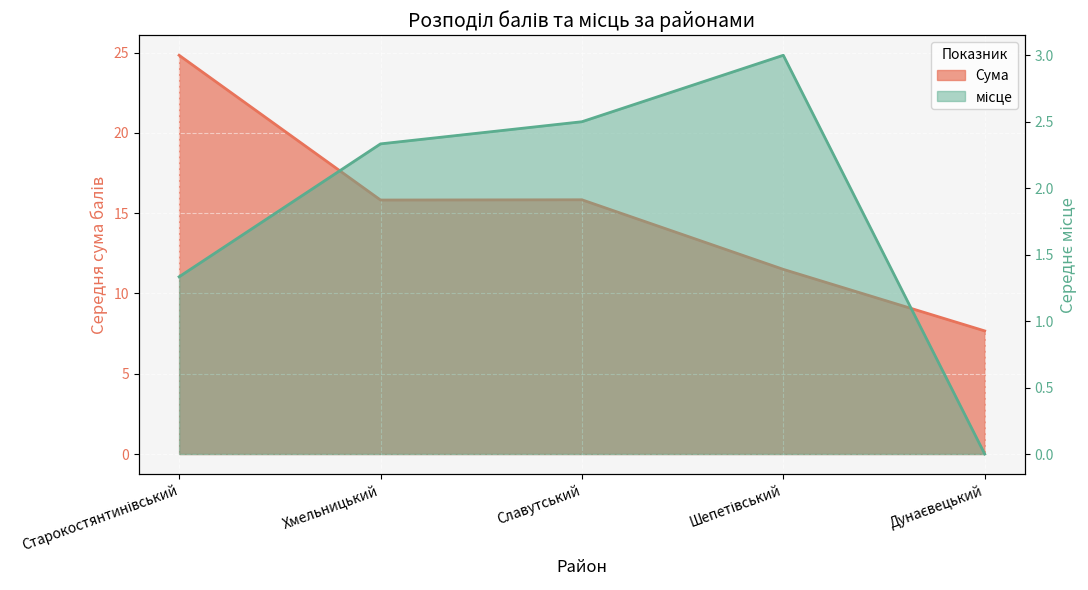

The value at Славутський is 5.4. True or false?

False